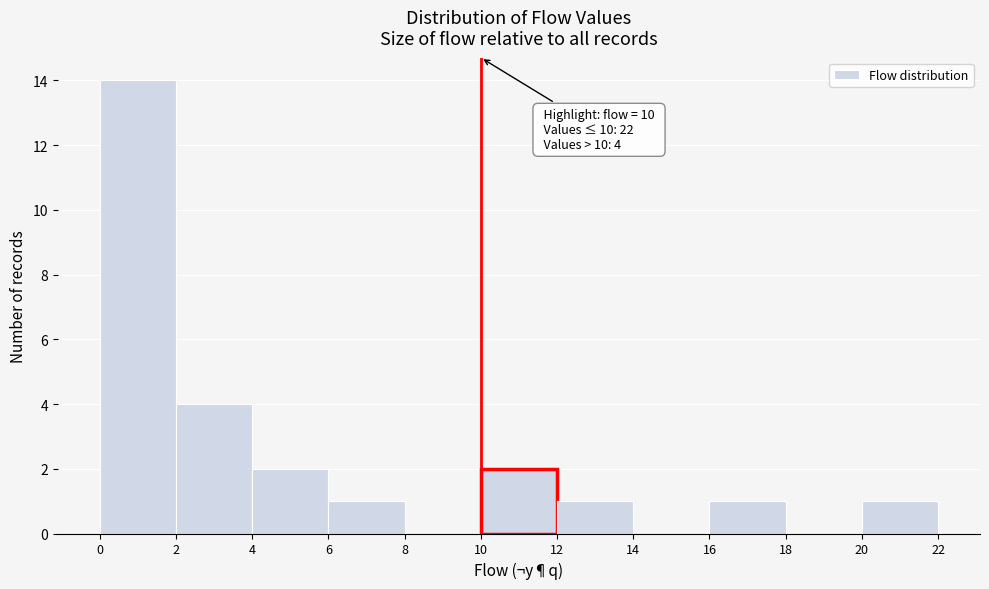

Which range on the x-axis has the tallest bar?

0 to 2